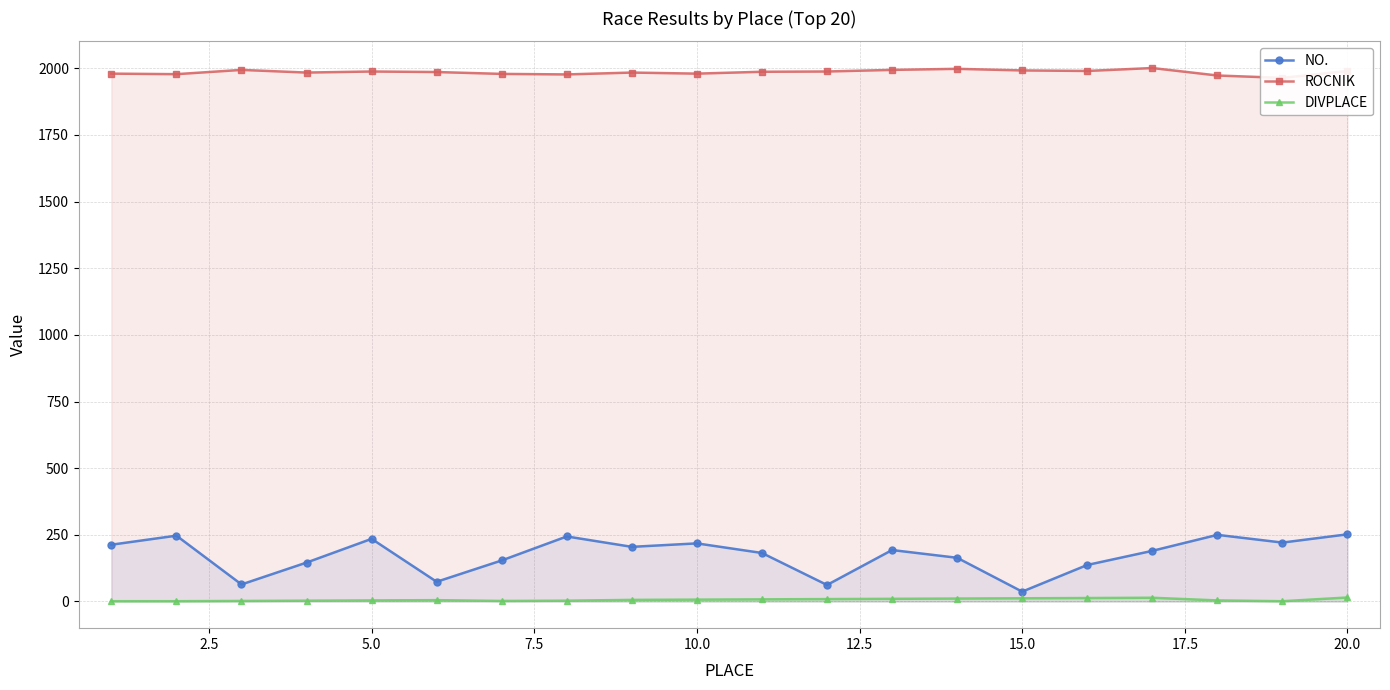

True or false: DIVPLACE and ROCNIK cross at least once.

False